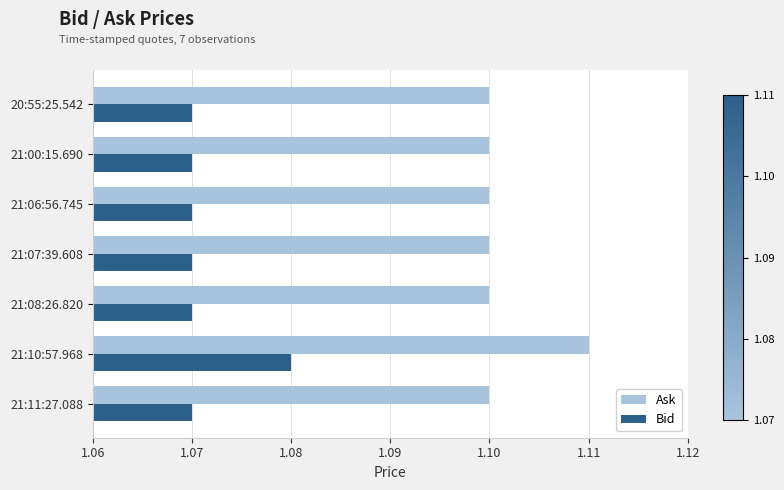

Rank the series by their average value, from lowest to highest.

Bid, Ask